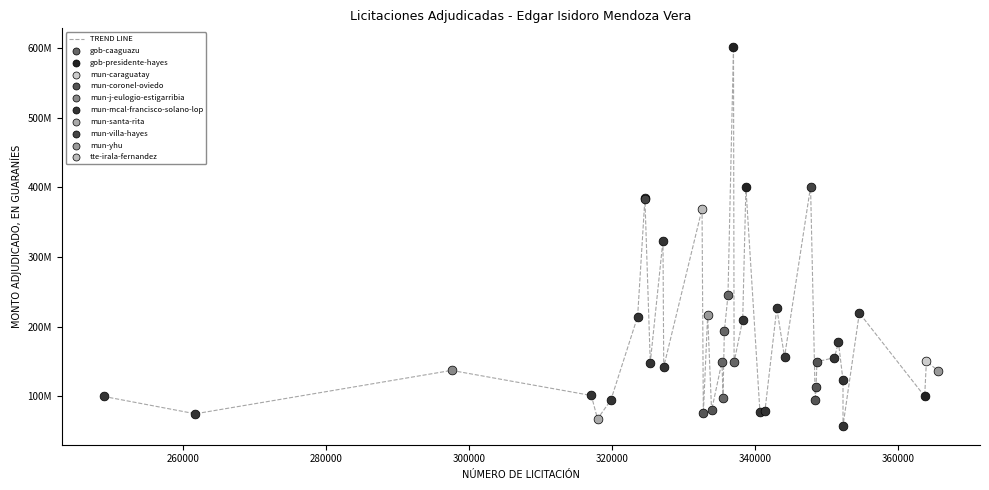

Does the chart have visible grid lines?

No